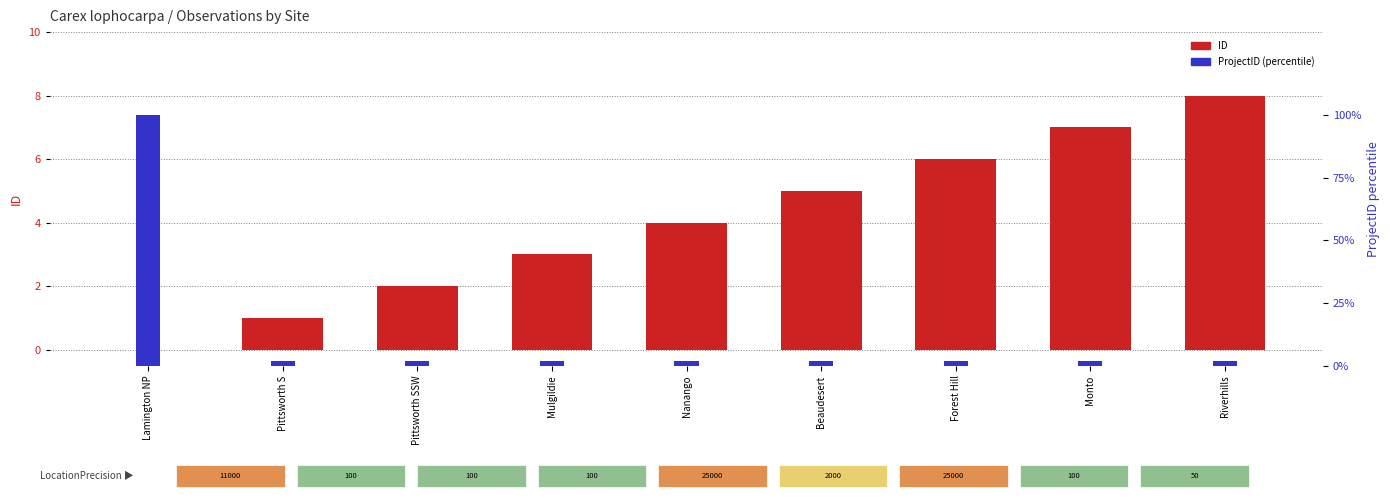

What is the difference between the maximum and second lowest values in the ProjectID series?

98.0